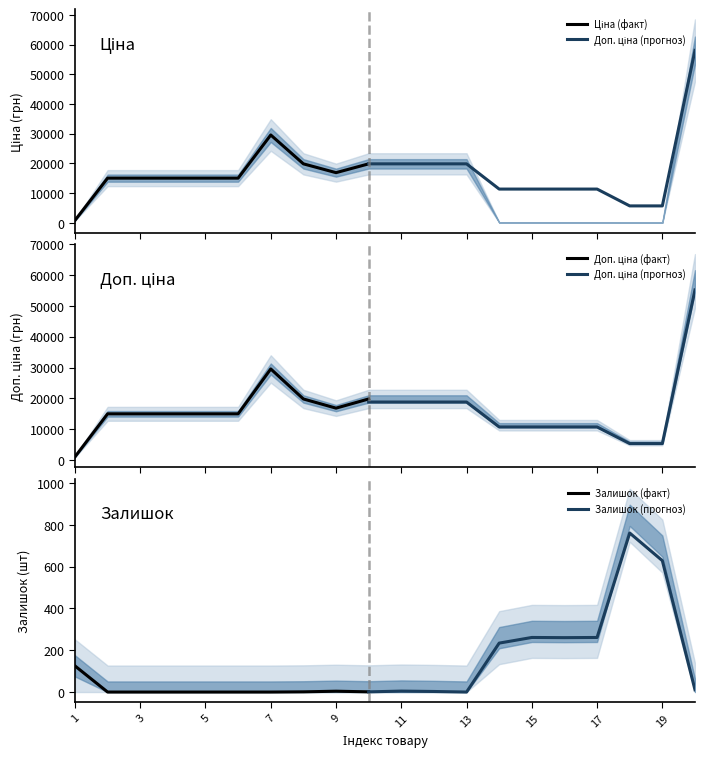

How many values in the Ціна series are below 15019?

7